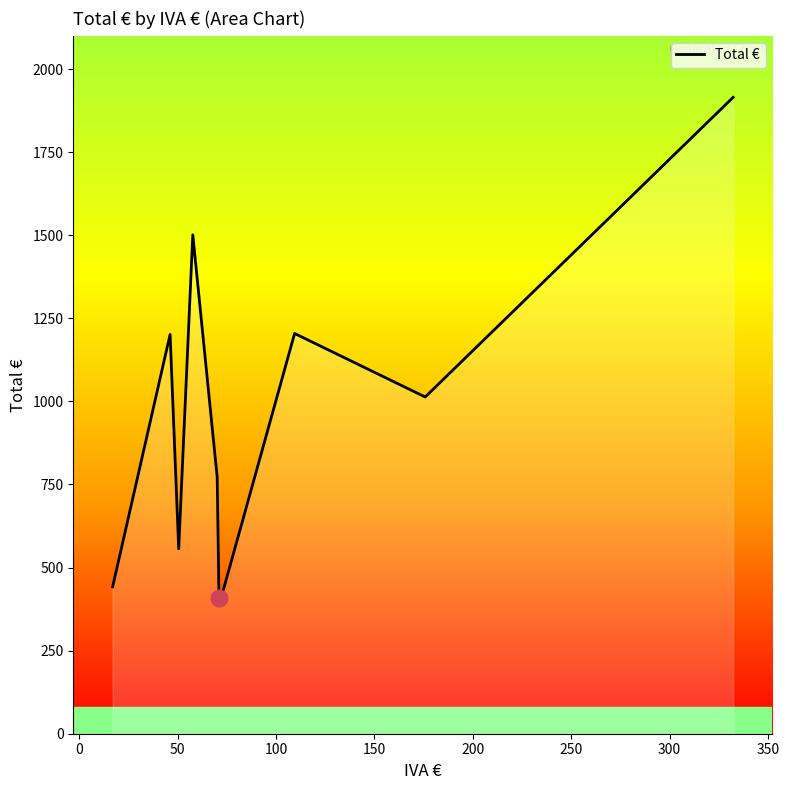

What is the difference between the maximum and minimum values?

1505.4